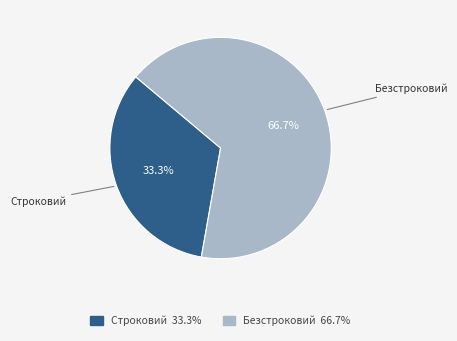

To the nearest percent, what portion does Безстроковий represent?

67%